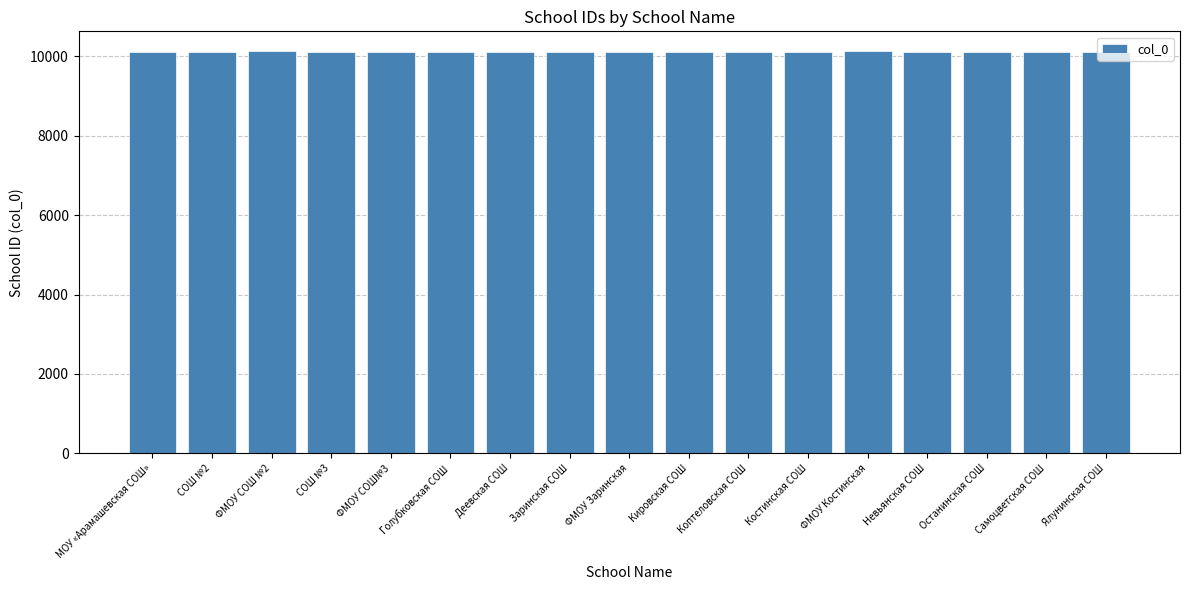

What is the label of the 8th bar from the right?

Кировская СОШ